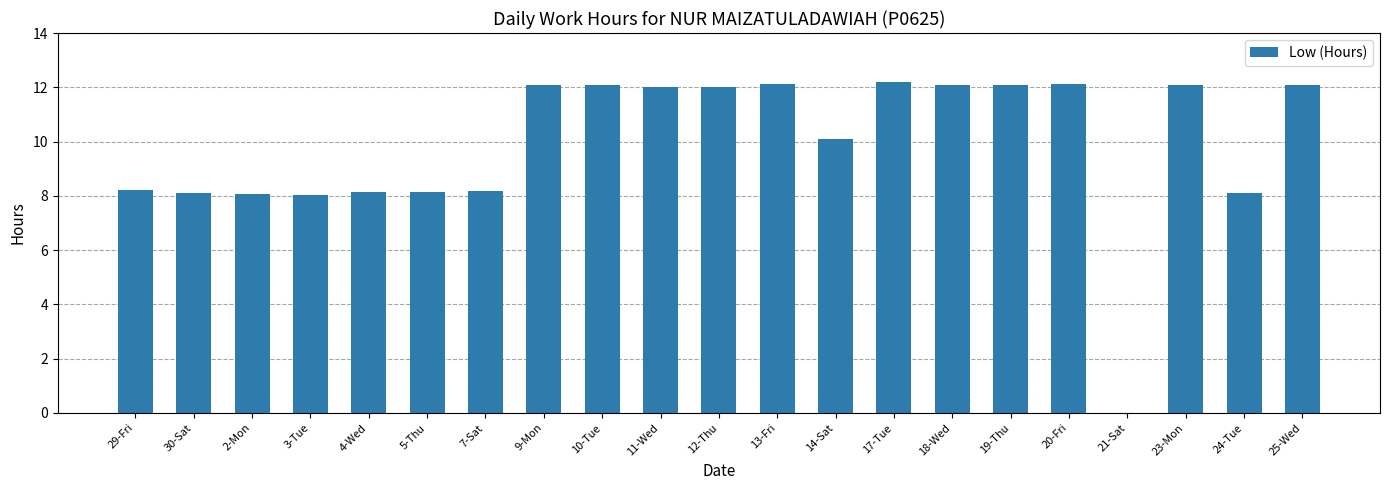

How many distinct data groups are displayed?

1